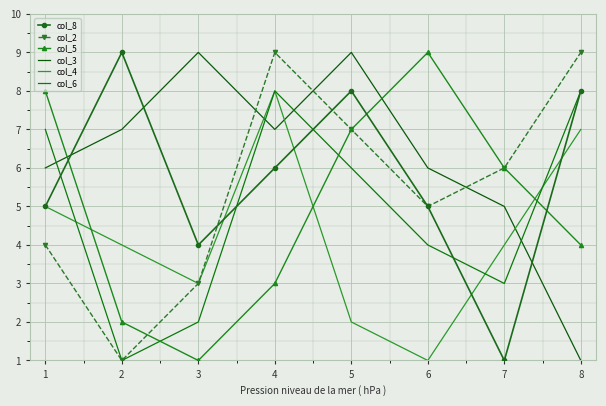

After their last crossing, which series has the higher values: col_4 or col_6?

col_6